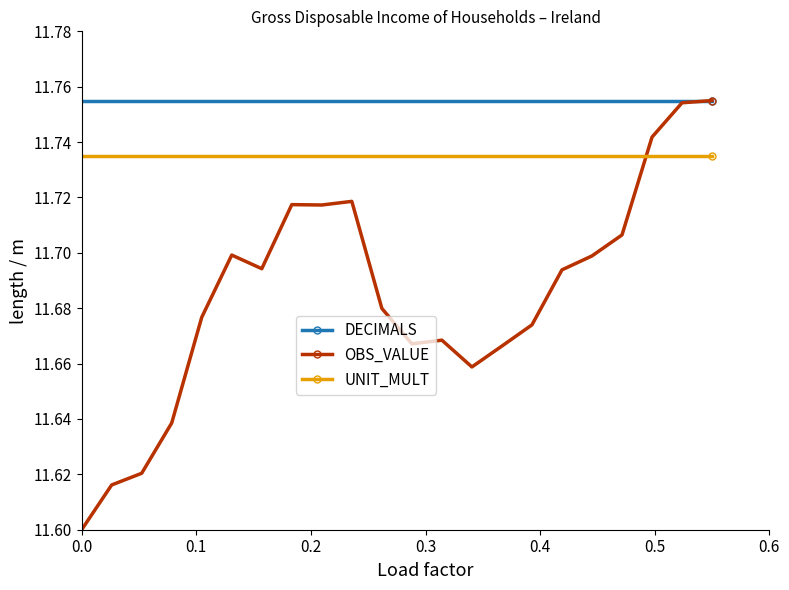

Rank the series by their average value, from highest to lowest.

DECIMALS, UNIT_MULT, OBS_VALUE